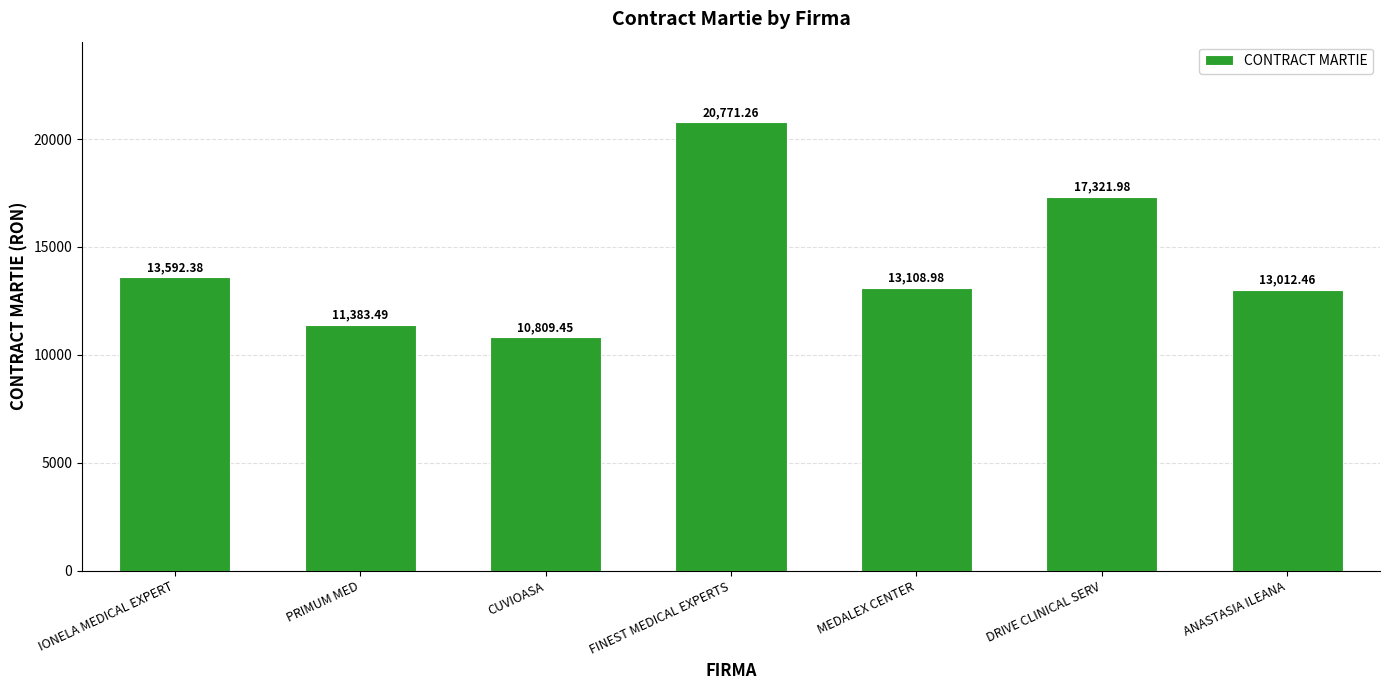

Reading left to right, transcribe all the data shown in this chart.

IONELA MEDICAL EXPERT=13592.4	PRIMUM MED=11383.5	CUVIOASA=10809.5	FINEST MEDICAL EXPERTS=20771.3	MEDALEX CENTER=13109.0	DRIVE CLINICAL SERV=17322.0	ANASTASIA ILEANA=13012.5